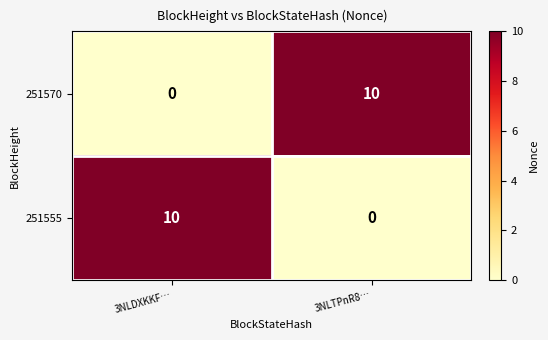

What is the spread (max minus min) of values at 3NLTPnR8…?

10